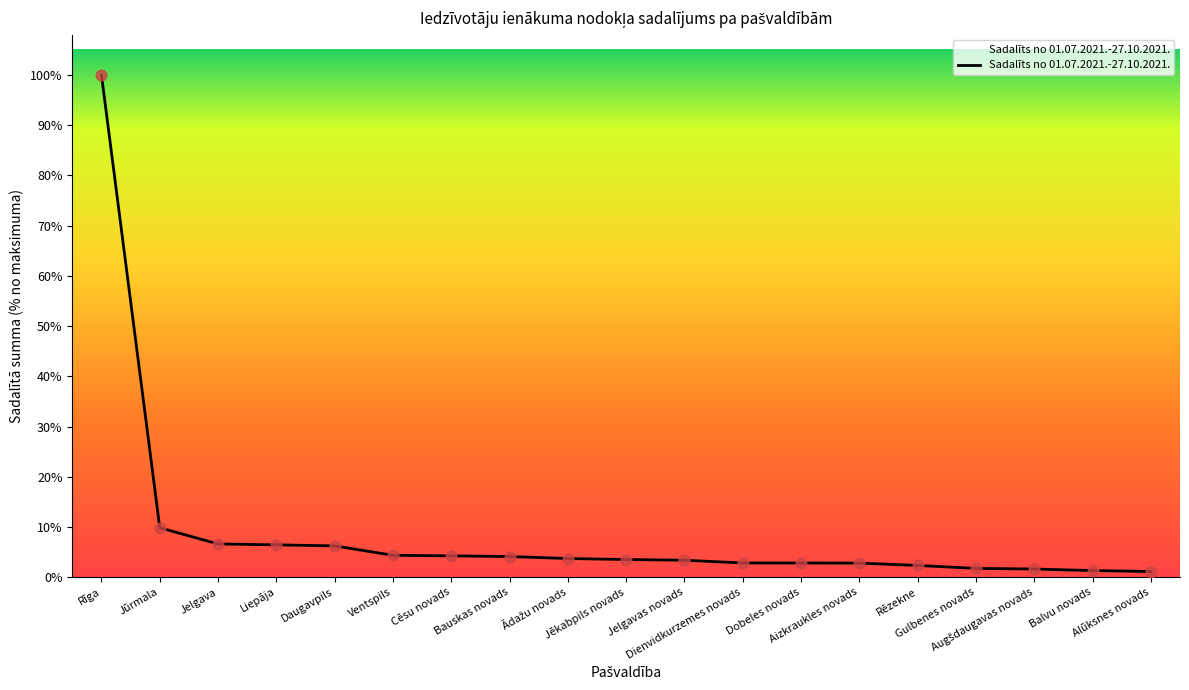

Which has a higher value, Balvu novads or Rēzekne?

Rēzekne